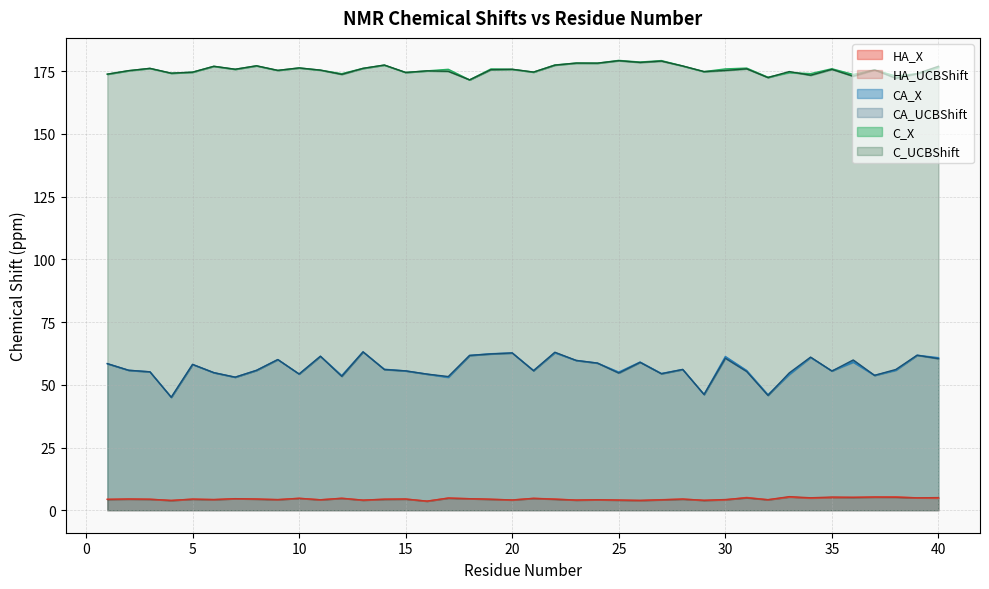

Is it true that HA_X equals 1.1 at 29?

False